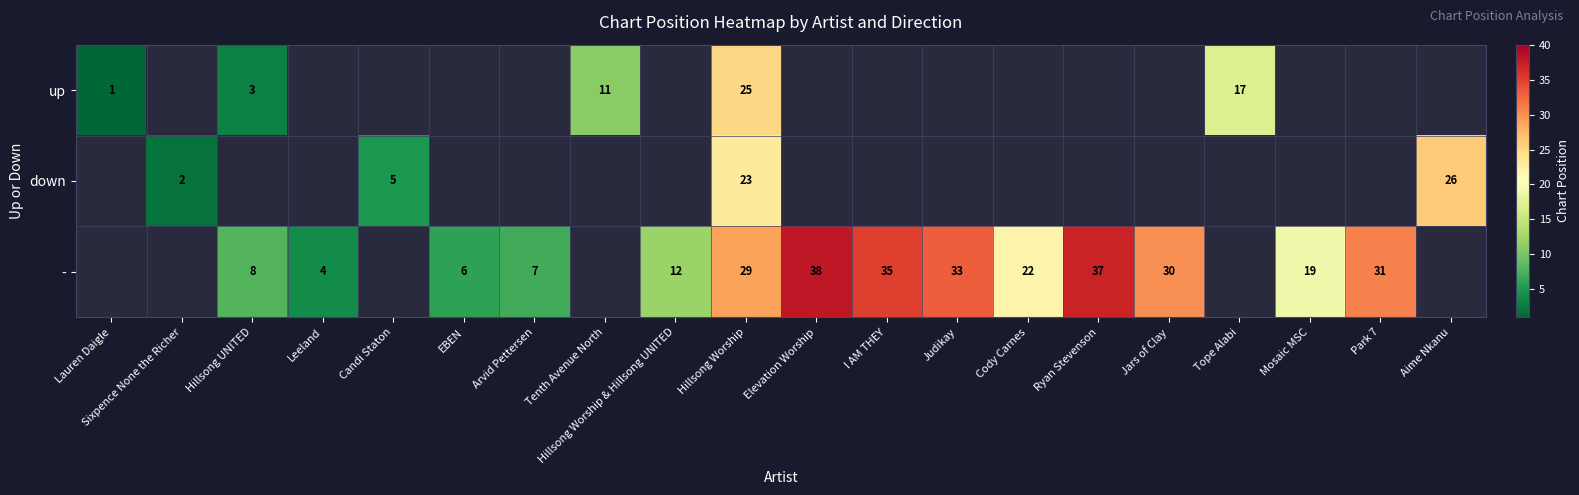

Is it true that - equals 11 at Jars of Clay?

False